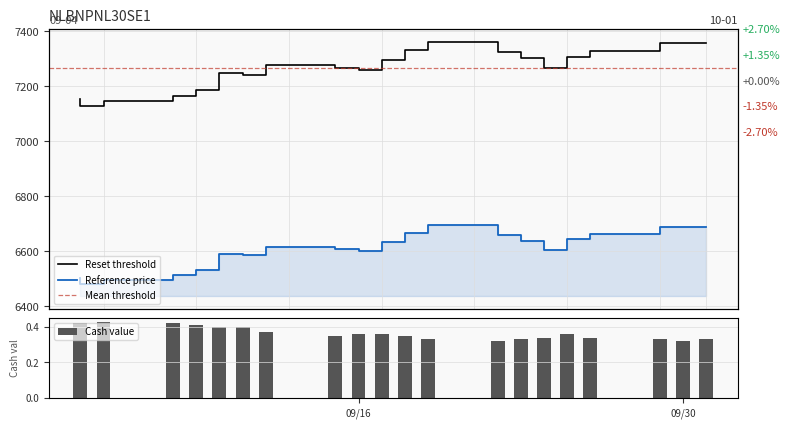

What value does the Cash value series have at 2025-10-01?

0.3